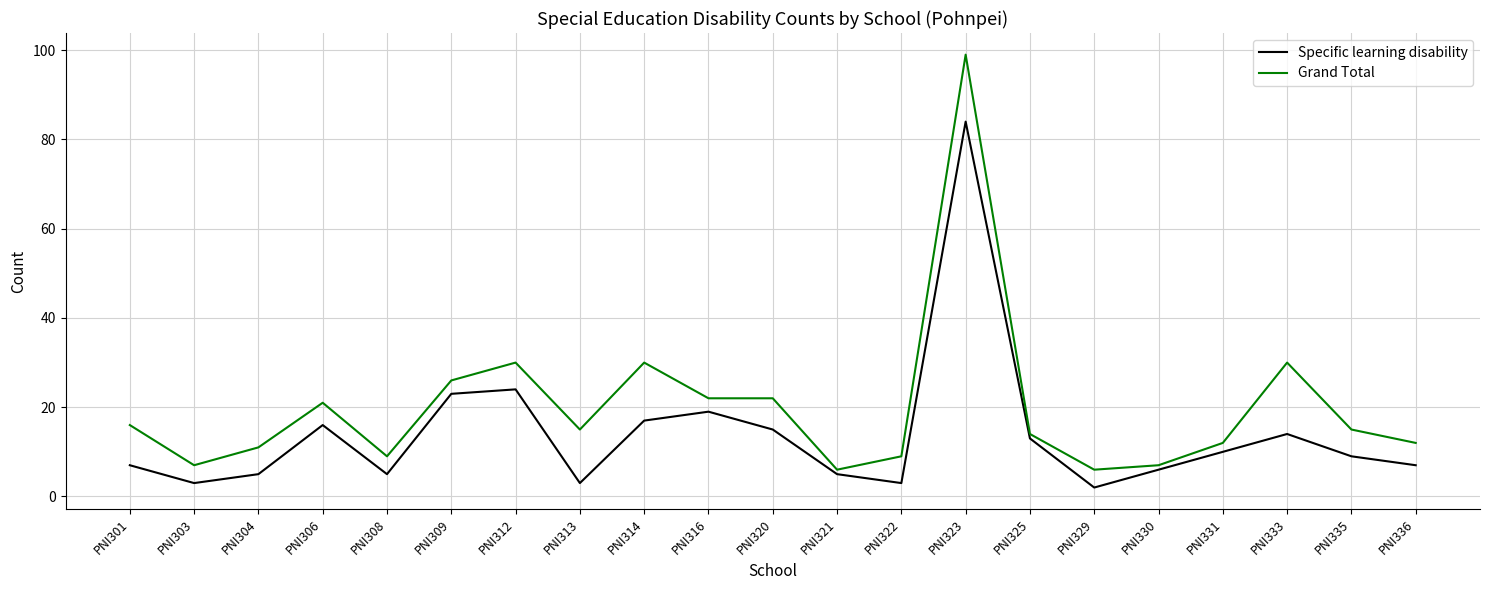

What is the sum of the Specific learning disability values at PNI308 and PNI306?

21